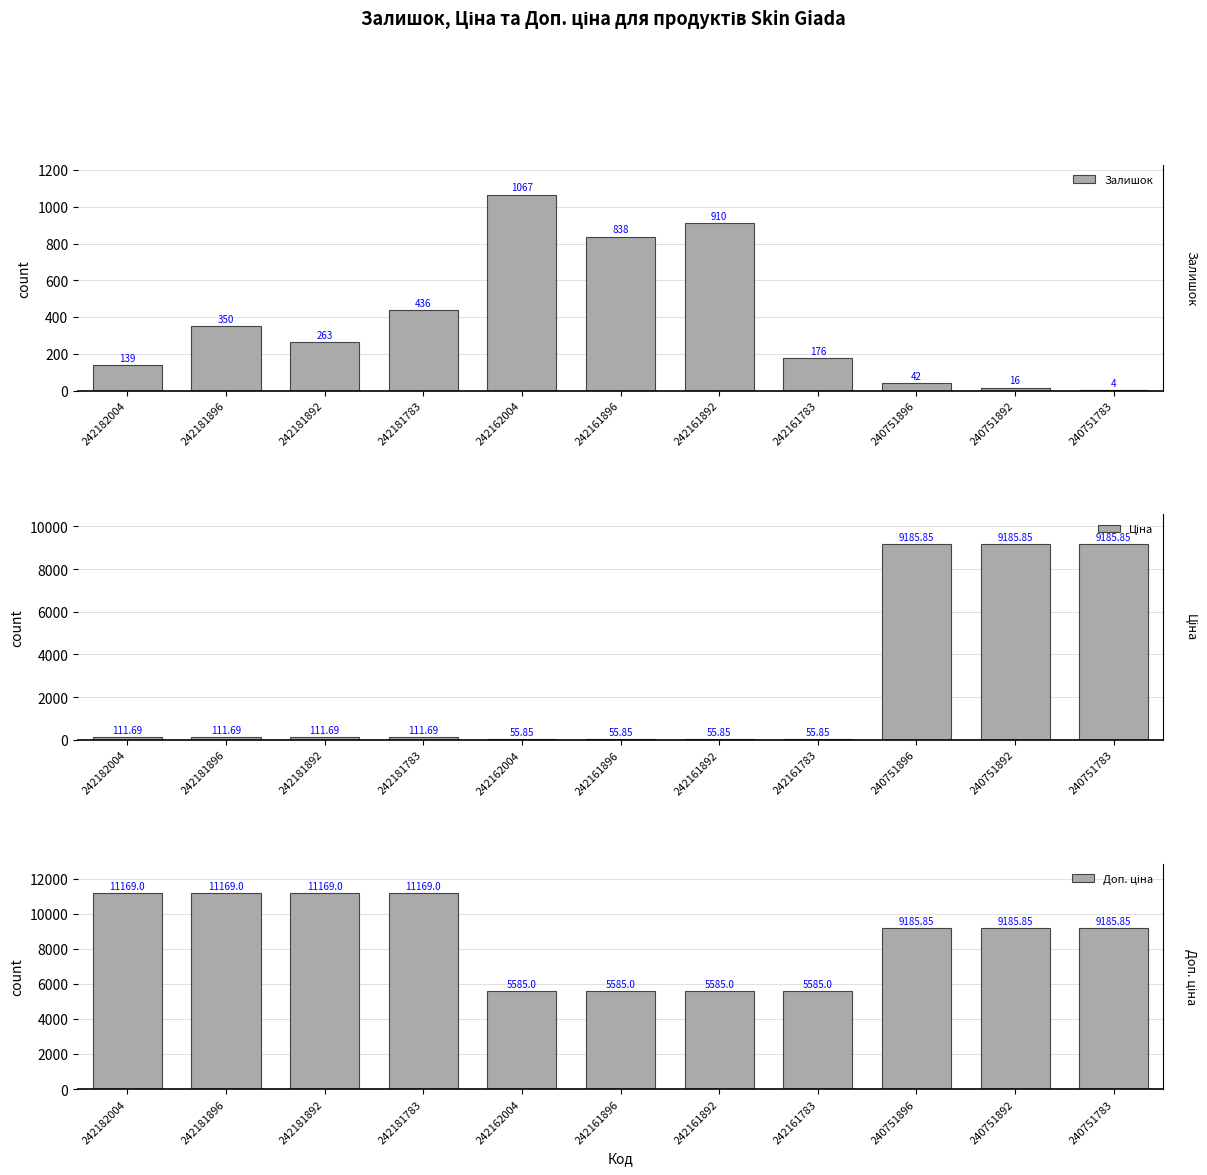

List the series in order of their overall mean, lowest first.

Залишок, Ціна, Доп. ціна